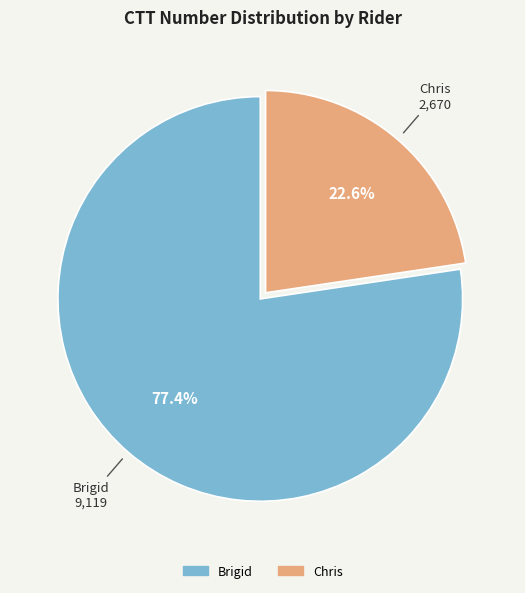

Does any single category account for the majority?

Yes